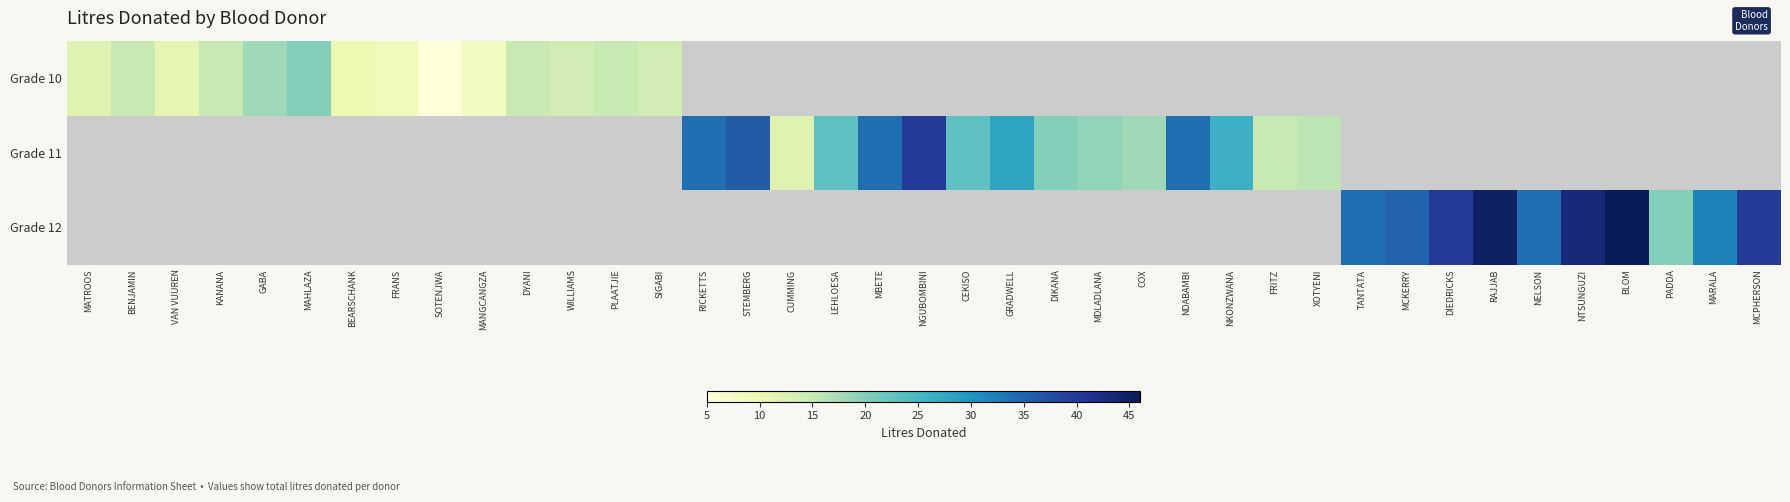

List the labels in order of Grade 10 value, smallest first.

SOTENJWA, MANGCANGZA, FRANS, BEARSCHANK, VAN VUUREN, MATROOS, WILLIAMS, SIGABI, BENJAMIN, KANANA, DYANI, PLAATJIE, GABA, MAHLAZA, RICKETTS, STEMBERG, CUMMING, LEHLOESA, MBETE, NGUBOMBINI, CEKISO, GRADWELL, DIKANA, MDLADLANA, COX, NDABAMBI, NKONZWANA, FRITZ, XOTYENI, TANTATA, MCKERRY, DIEDRICKS, RAJJAB, NELSON, NTSUNGUZI, BLOM, PADDA, MARALA, MCPHERSON